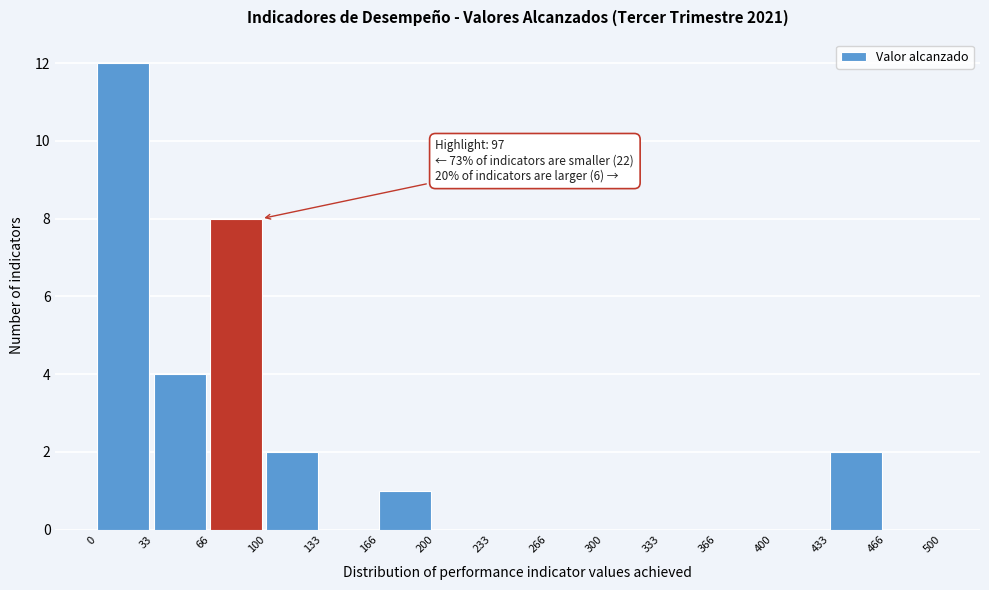

Over which range of the x-axis is the bar tallest?

0 to 33